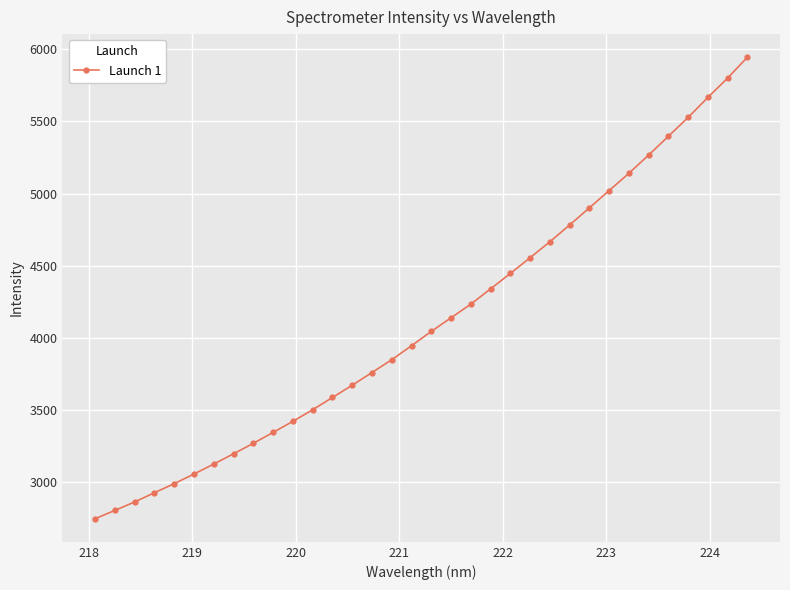

What is the maximum value shown in the chart?

5944.8